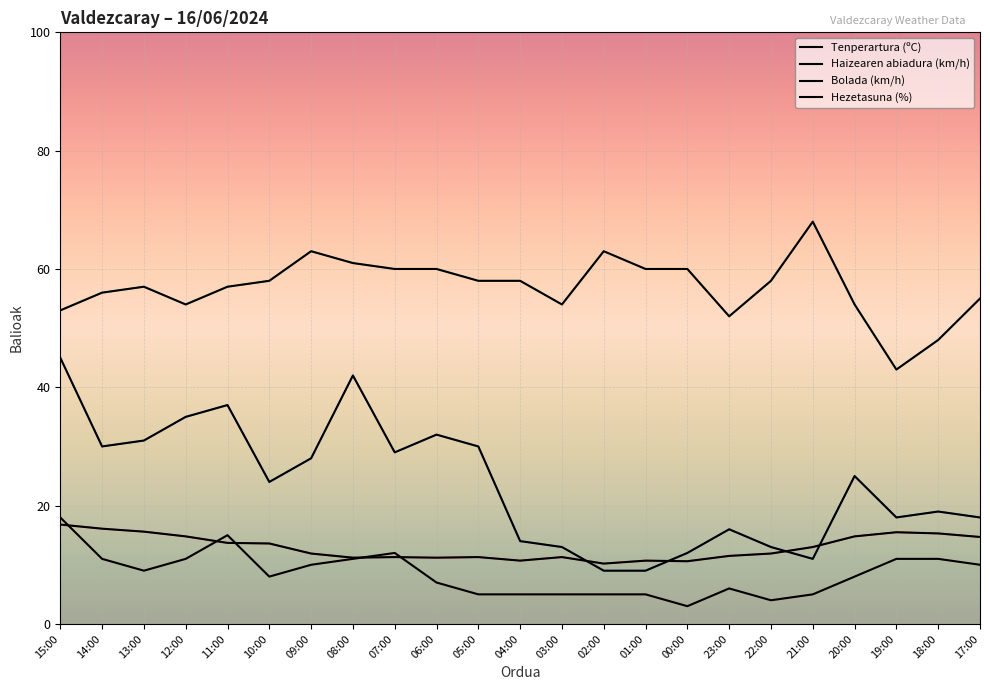

True or false: Haizearen abiadura (km/h) has a value of 7.5 at 04:00.

False